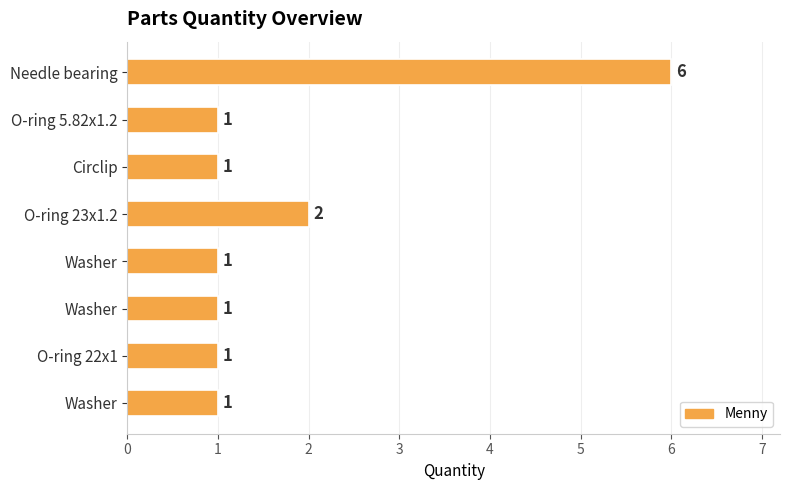

How many categories are shown in the chart?

8